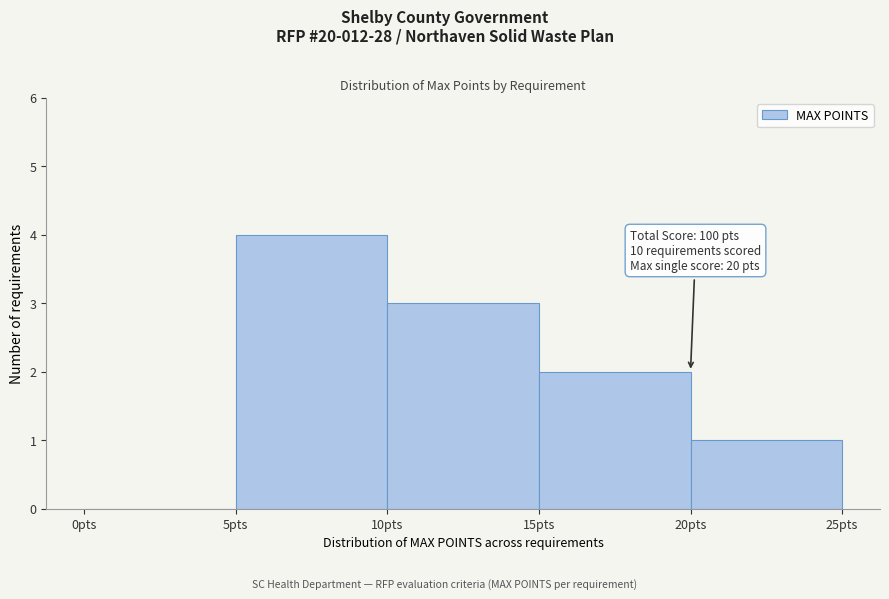

Which range on the x-axis has the tallest bar?

5 to 10